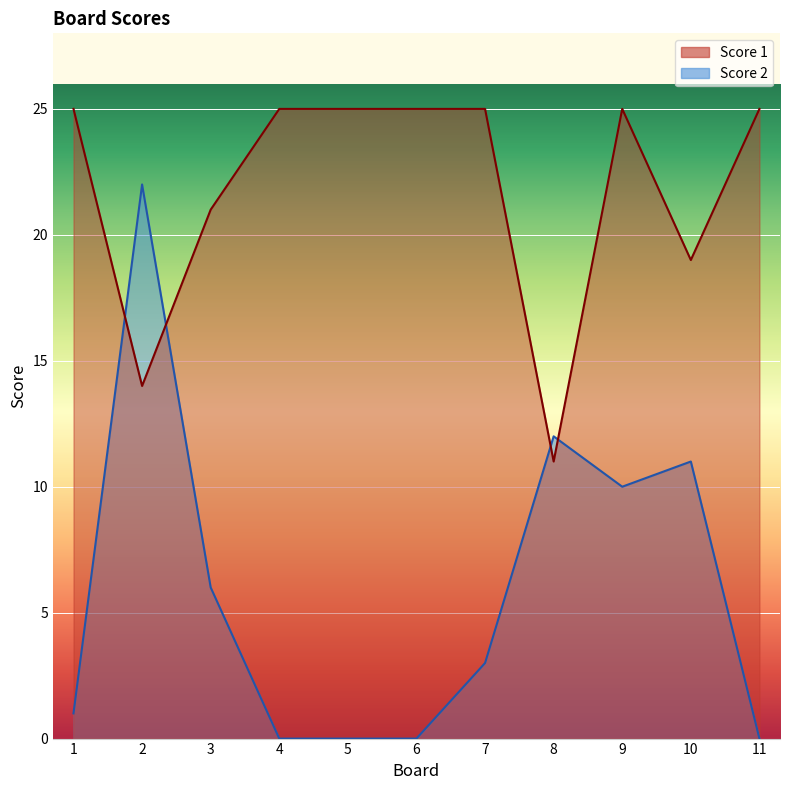

Reading right to left, list all the values displayed in this chart.

Score 1: 11=25	10=19	9=25	8=11	7=25	6=25	5=25	4=25	3=21	2=14	1=25
Score 2: 11=0	10=11	9=10	8=12	7=3	6=0	5=0	4=0	3=6	2=22	1=1